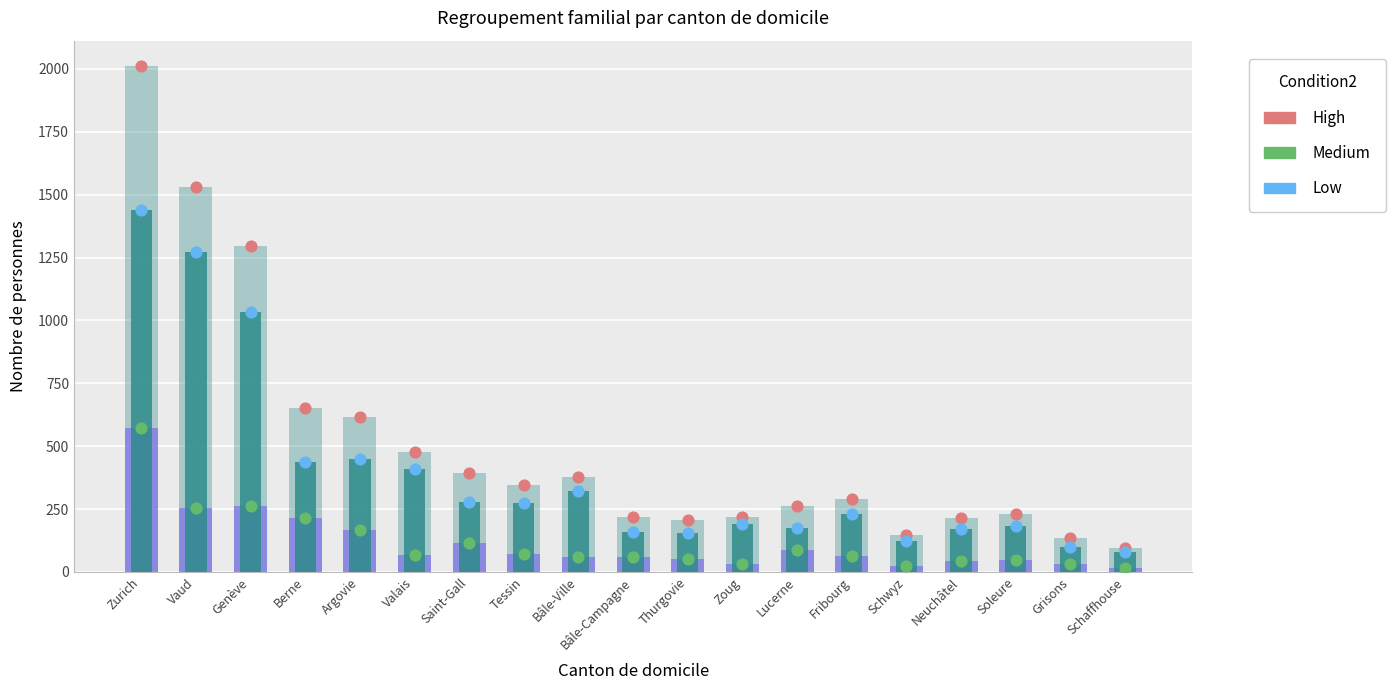

What is the total value across all series at Tessin?

1380